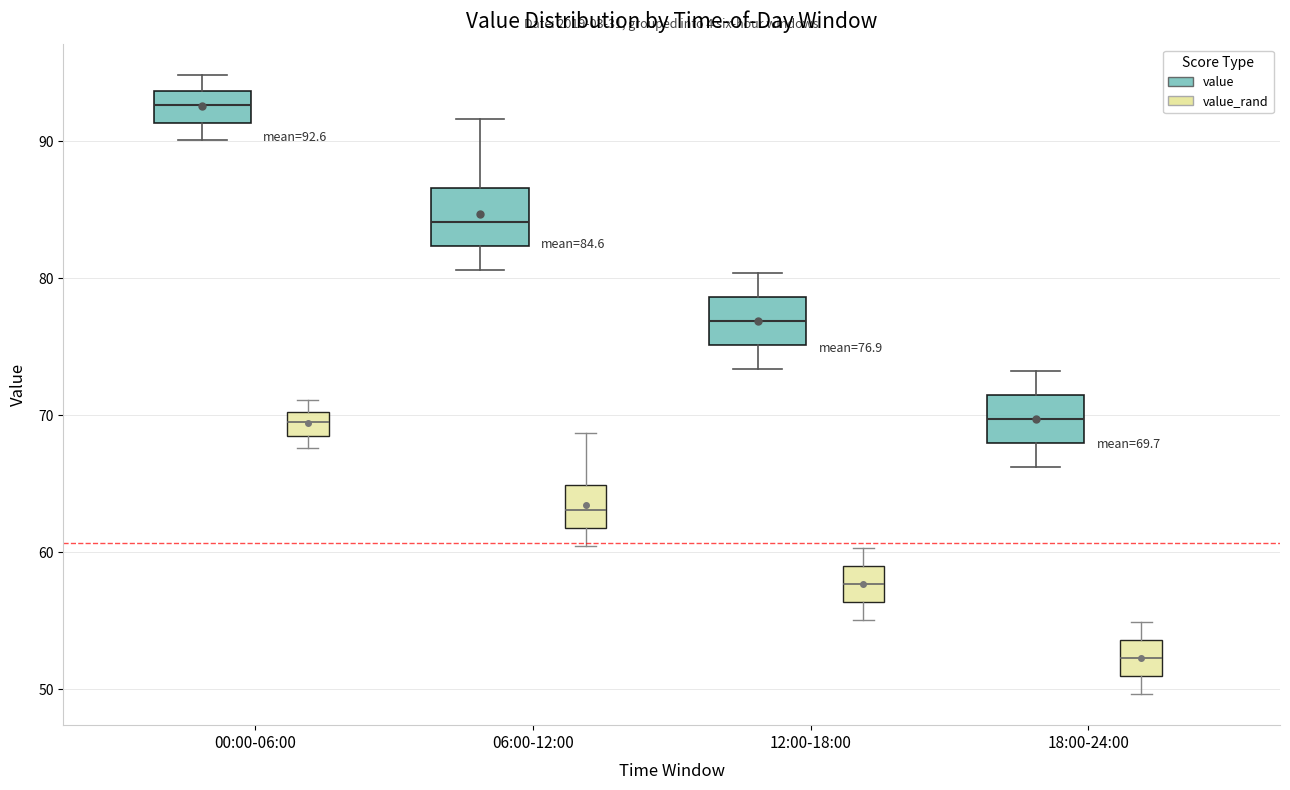

Which box's median line is the highest?

00:00-06:00 (value)